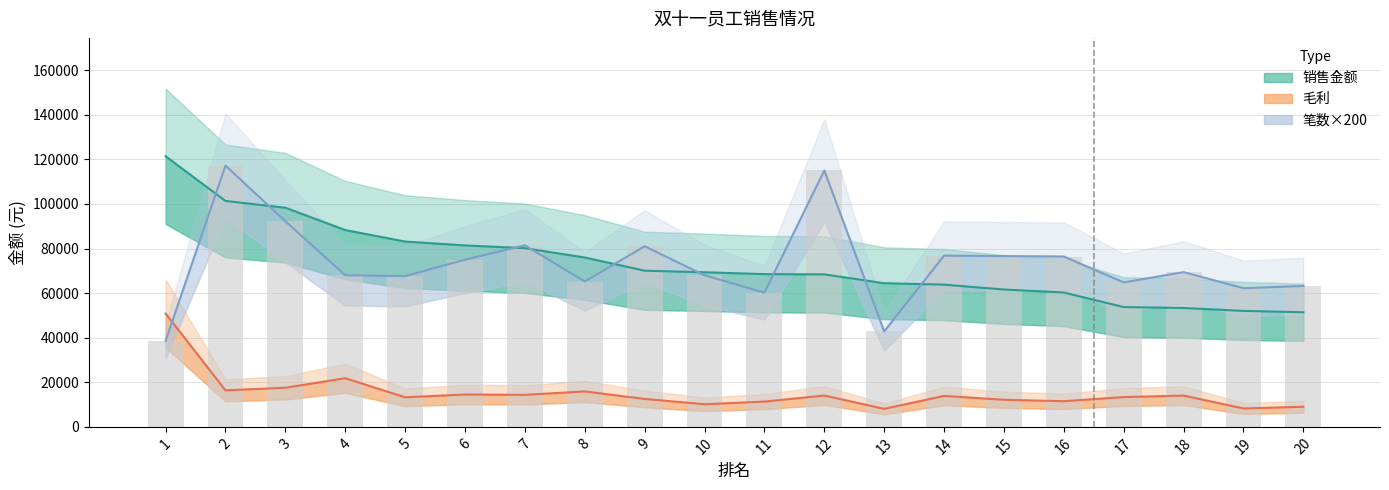

The 毛利 series shows 13360.2 at 17. True or false?

True